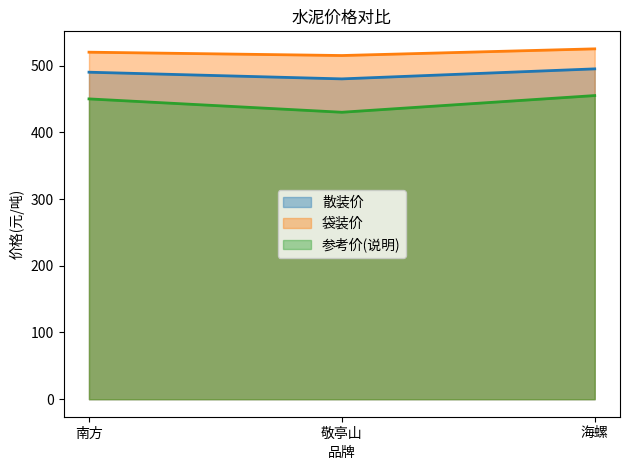

Rank the series by their average value, from highest to lowest.

袋装价, 散装价, 参考价(说明)